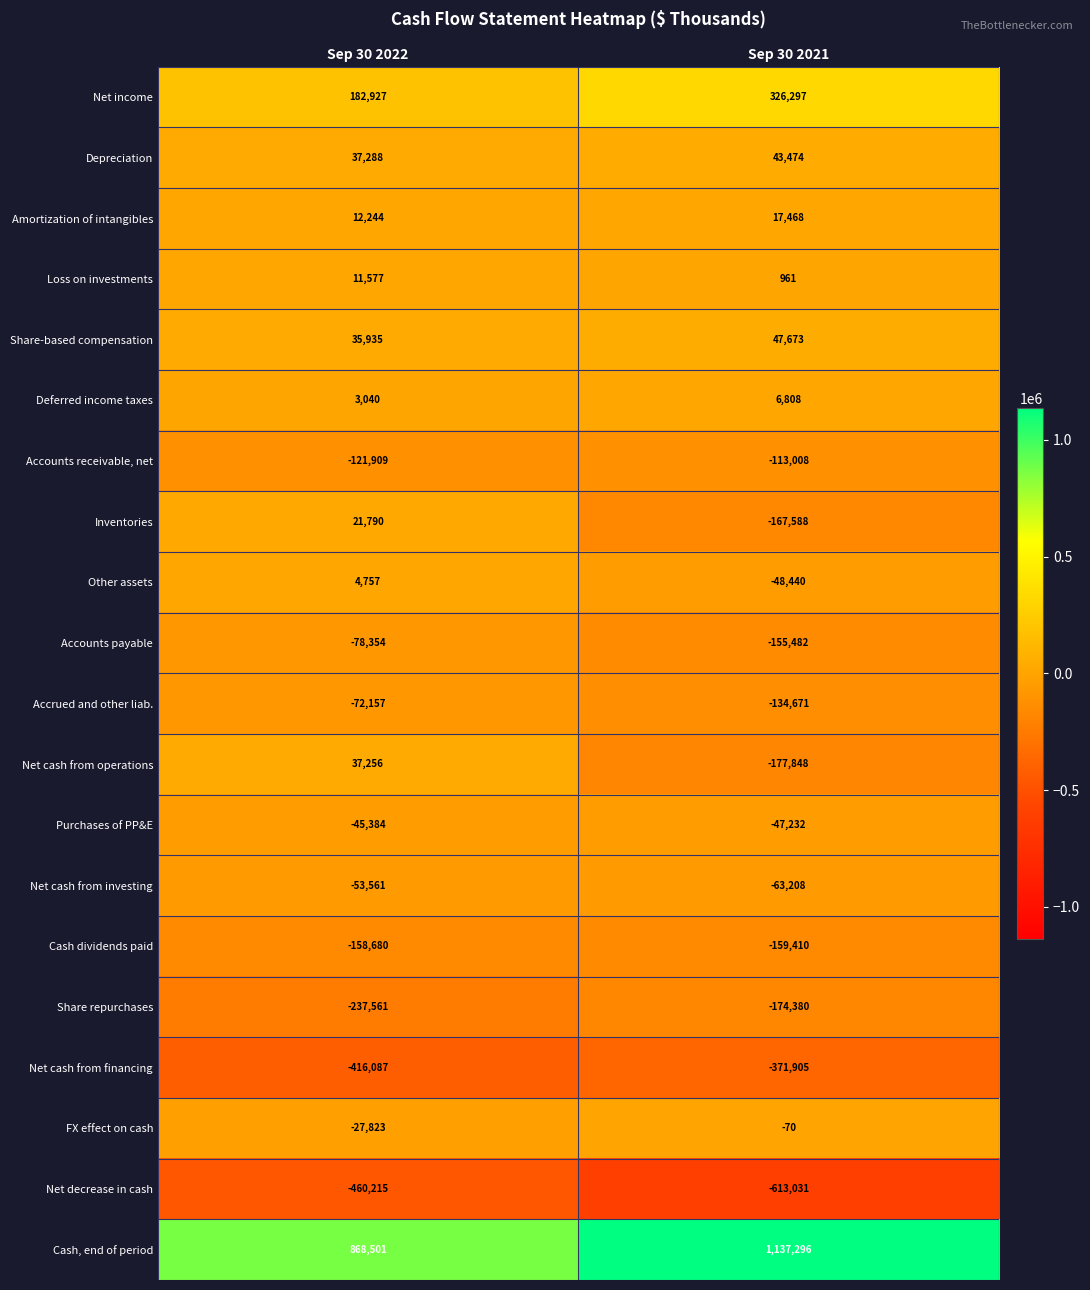

What is the difference between the Purchases of PP&E values at Sep 30 2022 and Sep 30 2021?

1848